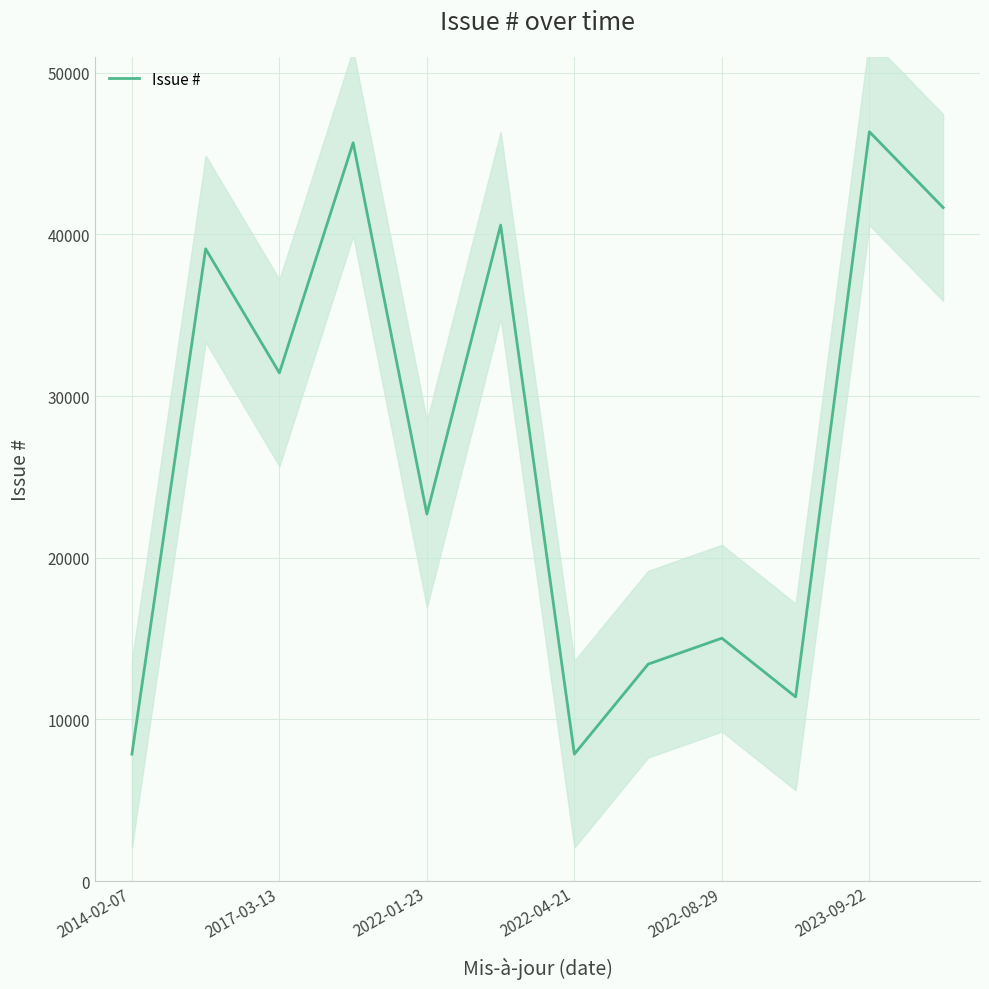

How many points are lower than both their immediate neighbors (excluding endpoints)?

4